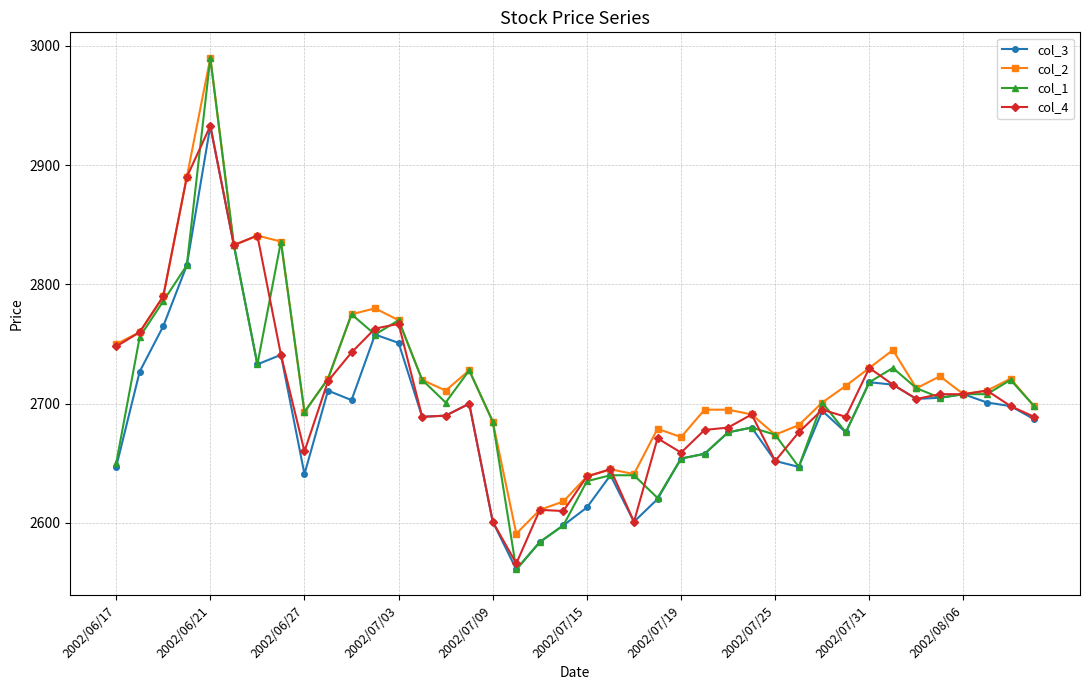

What is the value of the col_3 point at the 37th from the left?

2708